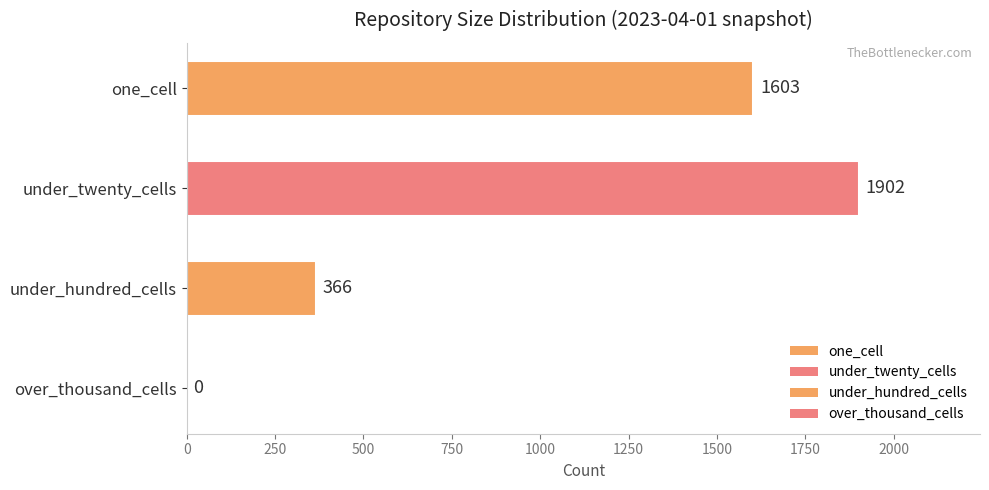

Is it true that the value at one_cell is 1046?

False